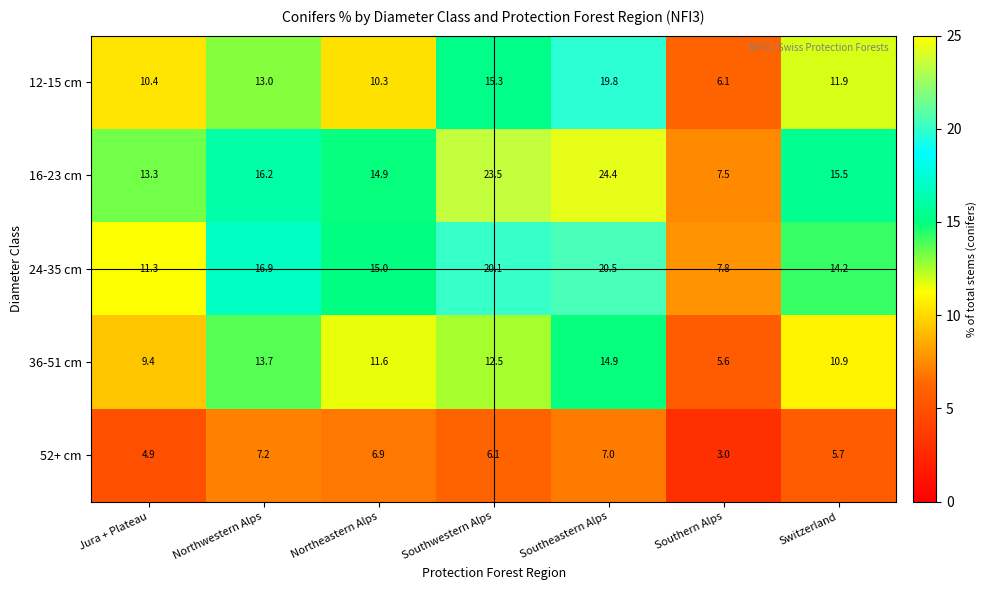

Is the value of 12-15 cm at Southern Alps greater than the value of 52+ cm at Southeastern Alps?

No